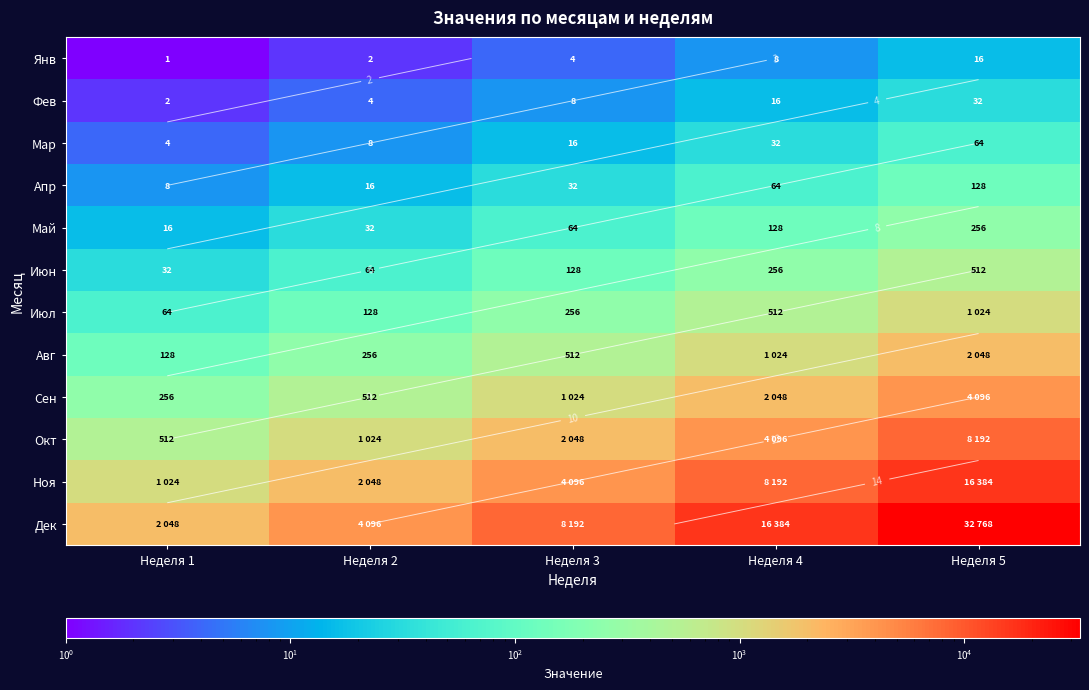

What is the sum of all Ноя values?

31744